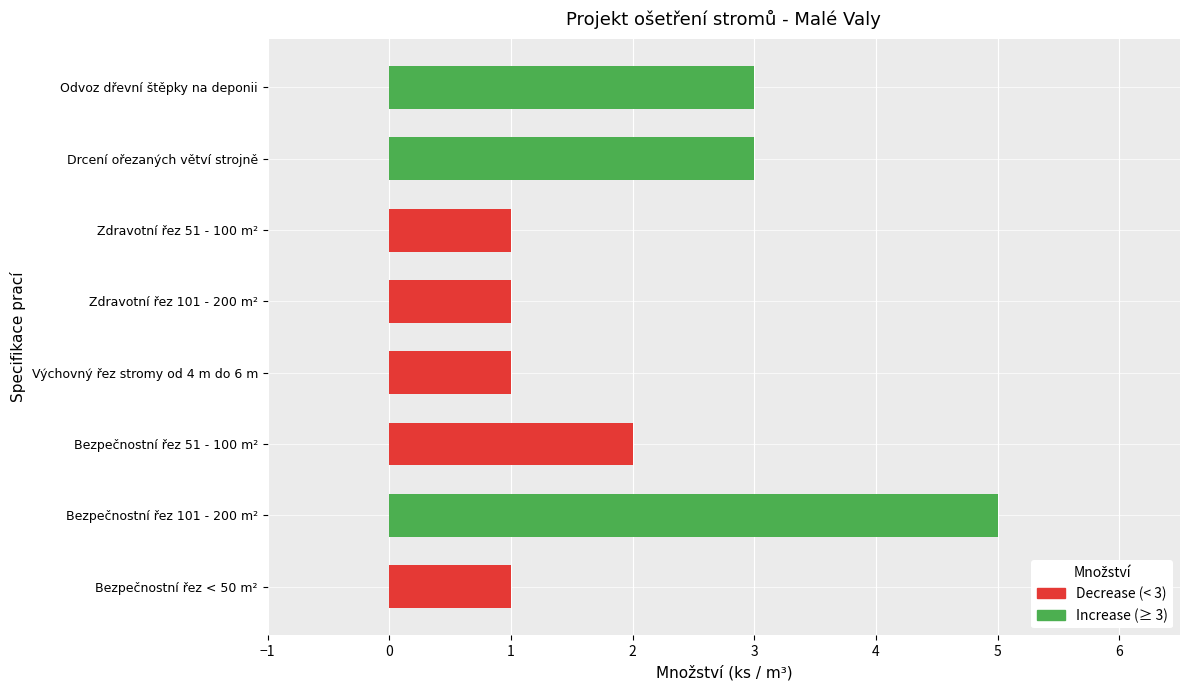

List the labels in order of value, smallest first.

Bezpečnostní řez < 50 m², Výchovný řez stromy od 4 m do 6 m, Zdravotní řez 101 - 200 m², Zdravotní řez 51 - 100 m², Bezpečnostní řez 51 - 100 m², Drcení ořezaných větví strojně, Odvoz dřevní štěpky na deponii, Bezpečnostní řez 101 - 200 m²